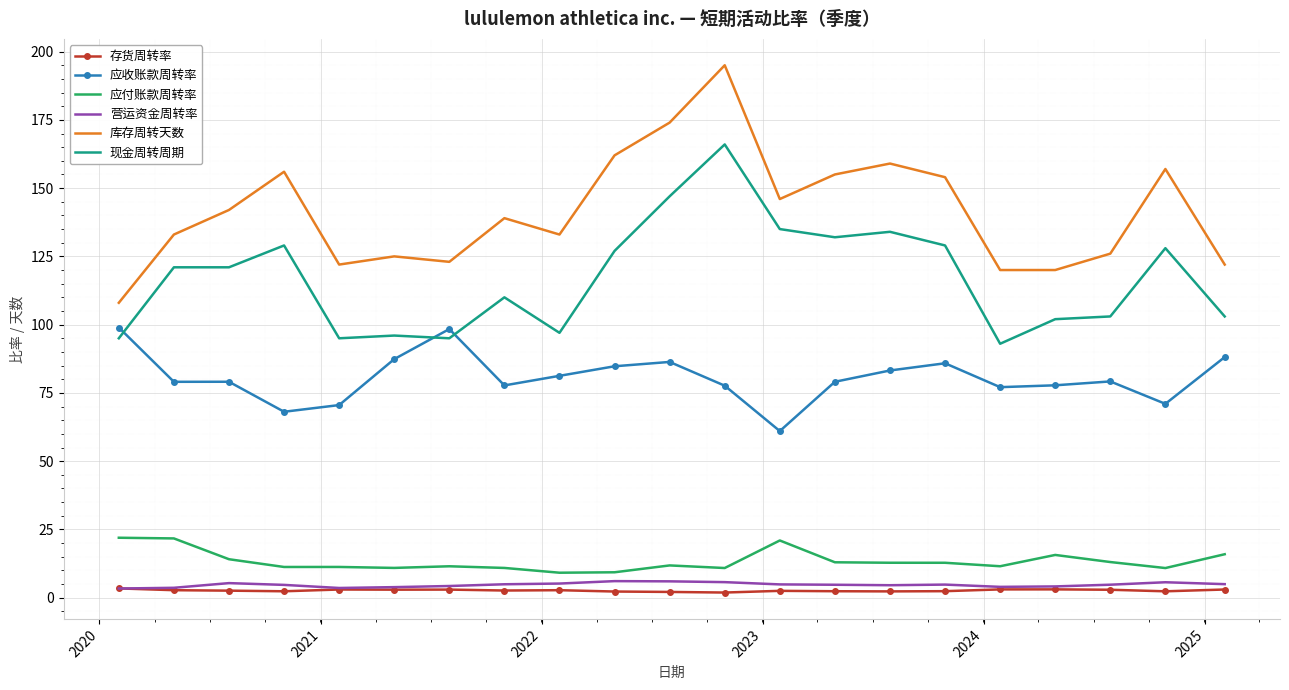

What is the sum of all 应收账款周转率 values?

1691.5